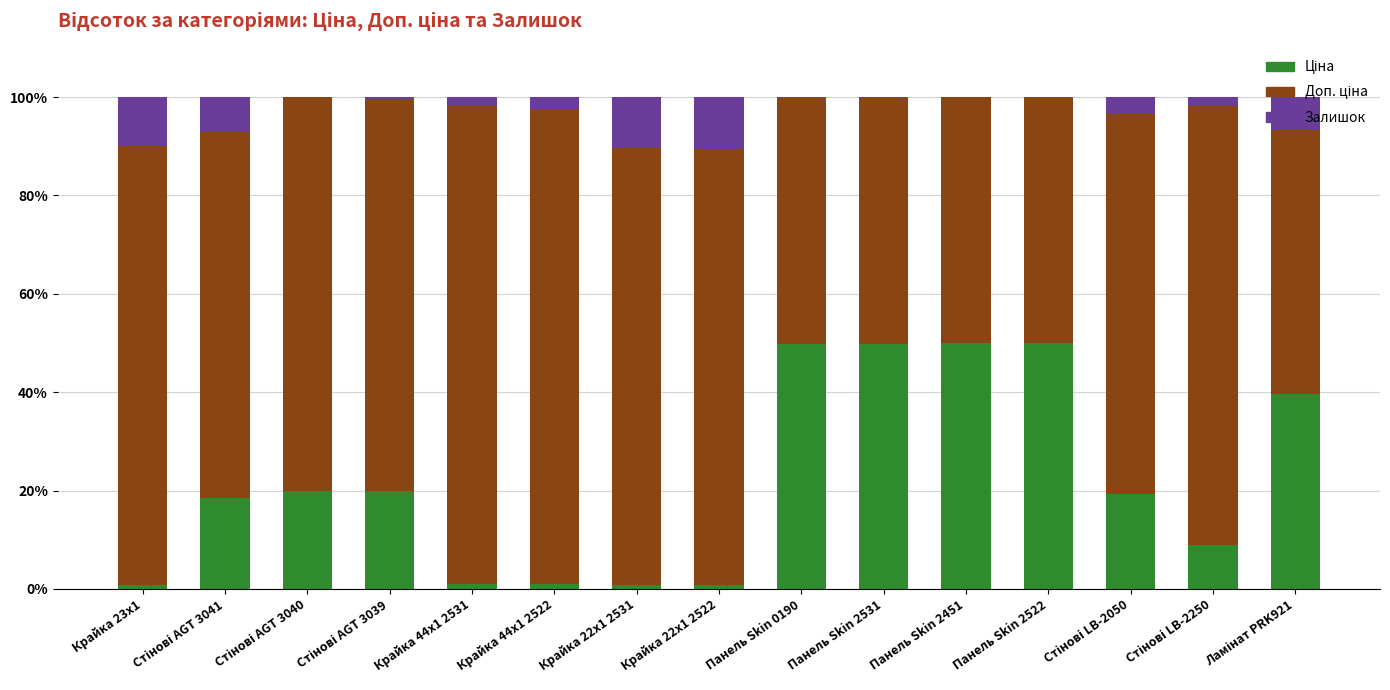

Between Стінові LB-2050 and Стінові LB-2250, which series saw the biggest shift?

Доп. ціна